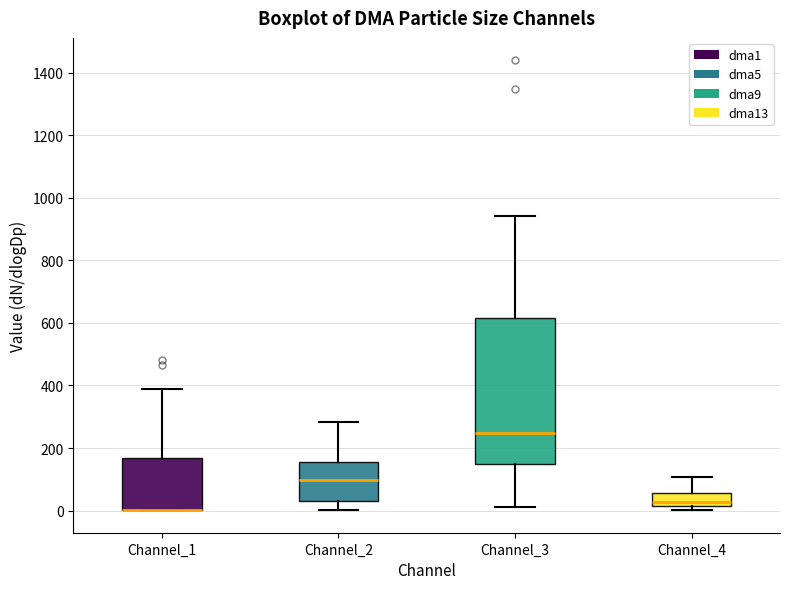

Reading left to right, transcribe this box plot: for each box, give where its median line is, the range the box spans, and where its two whiskers end, as read against the y-axis. The values are not printed on the chart, so give them approximately, as read against the axis.

Channel_1: median 0 (drawn on the box's lower edge), box 0 to 160, whiskers 0 to 380
Channel_2: median 100, box 40 to 160, whiskers 0 to 280
Channel_3: median 240, box 140 to 620, whiskers 20 to 940
Channel_4: median 20 (just above the box's lower edge), box 20 to 60, whiskers 0 to 100